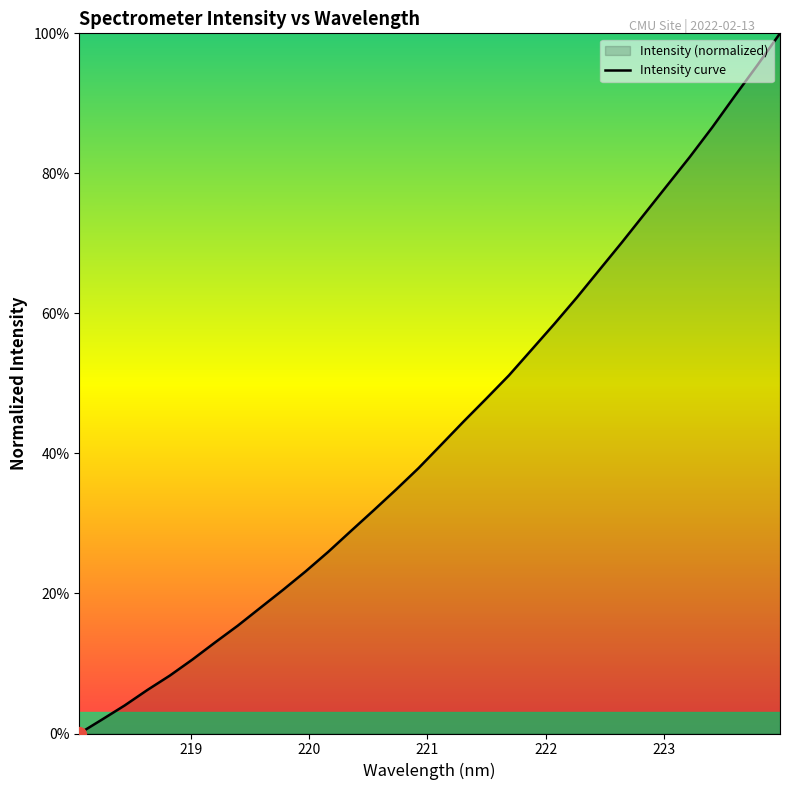

What is the difference between the maximum and minimum values?

100.0